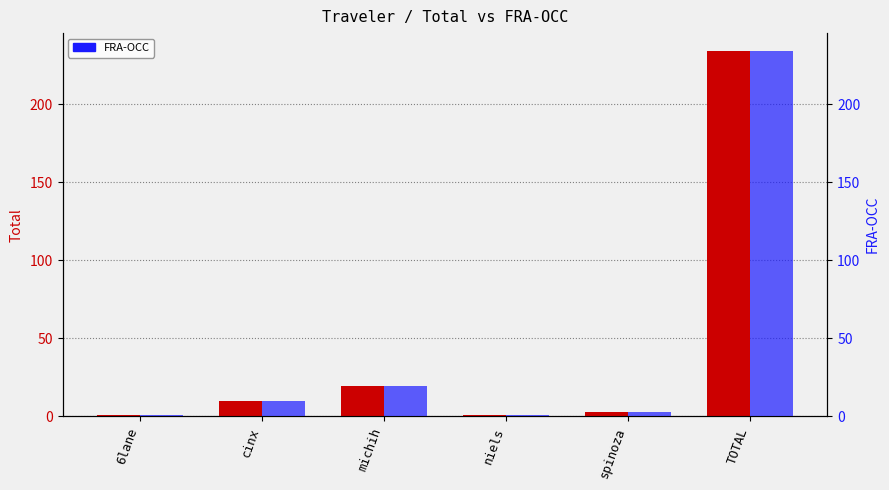

Which series has the largest range (max minus min)?

Total